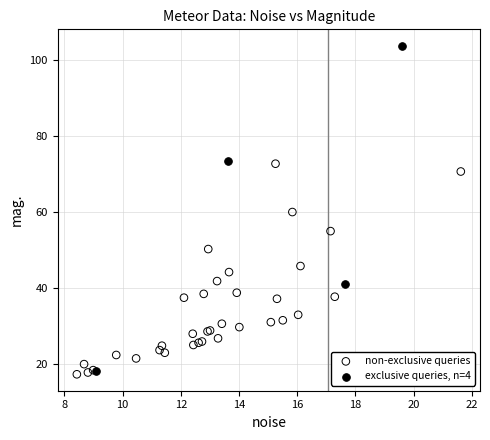

What are all the series names shown in the legend?

non-exclusive queries, exclusive queries, n=4